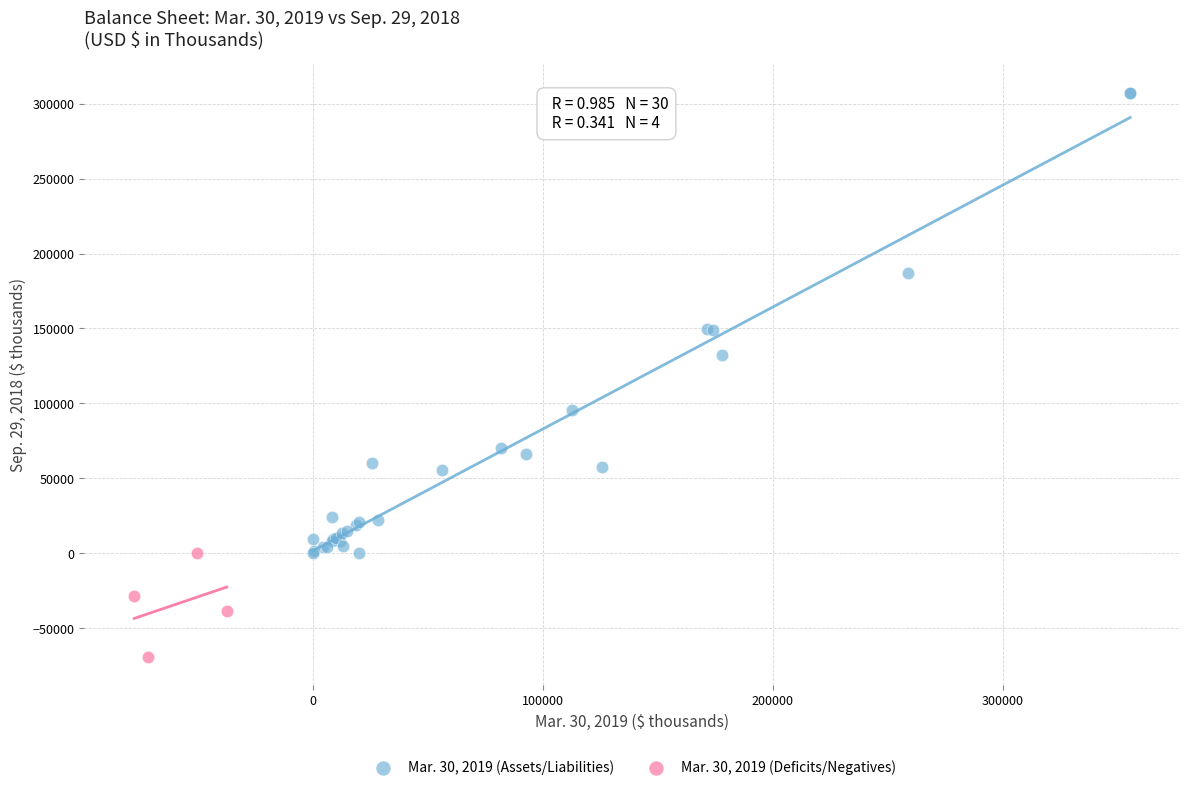

Which series reaches the maximum Y coordinate?

Mar. 30, 2019 (Assets/Liabilities)